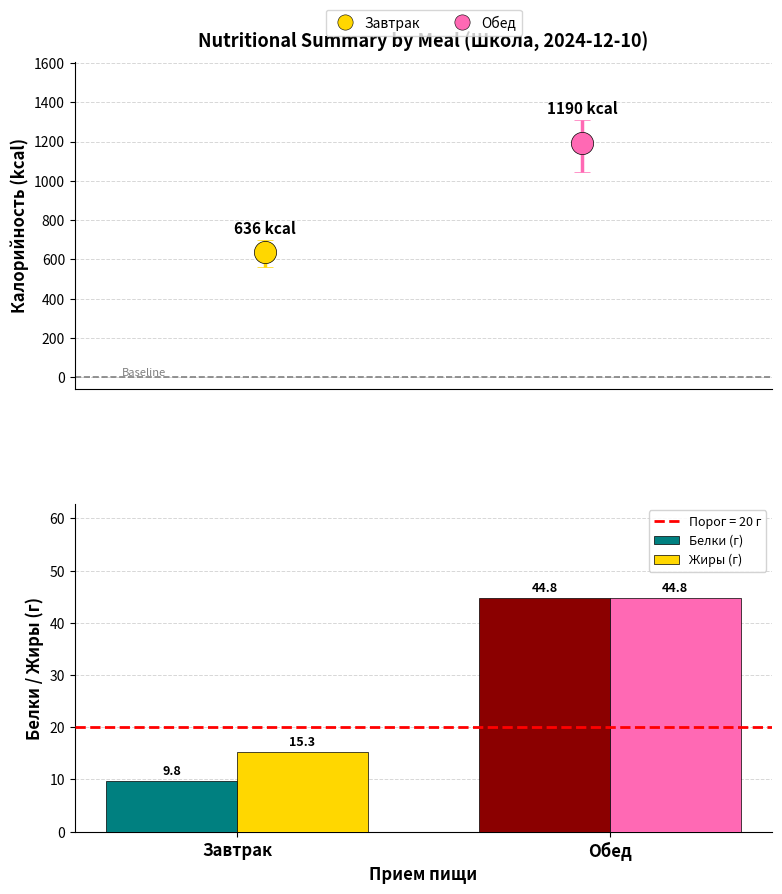

Reading left to right, what are all the values shown in this chart?

Белки (г): Завтрак=9.8	Обед=44.8
Жиры (г): Завтрак=15.3	Обед=44.8